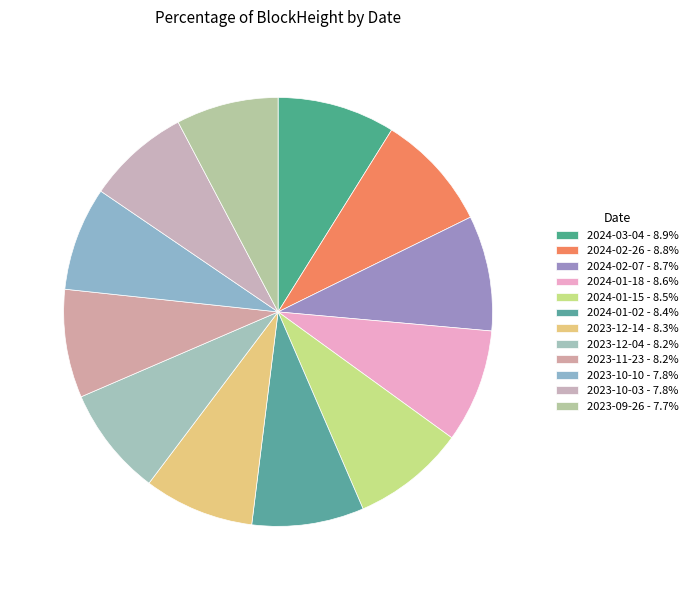

What percentage do 2024-01-18 and 2023-12-04 together represent?

16.8%